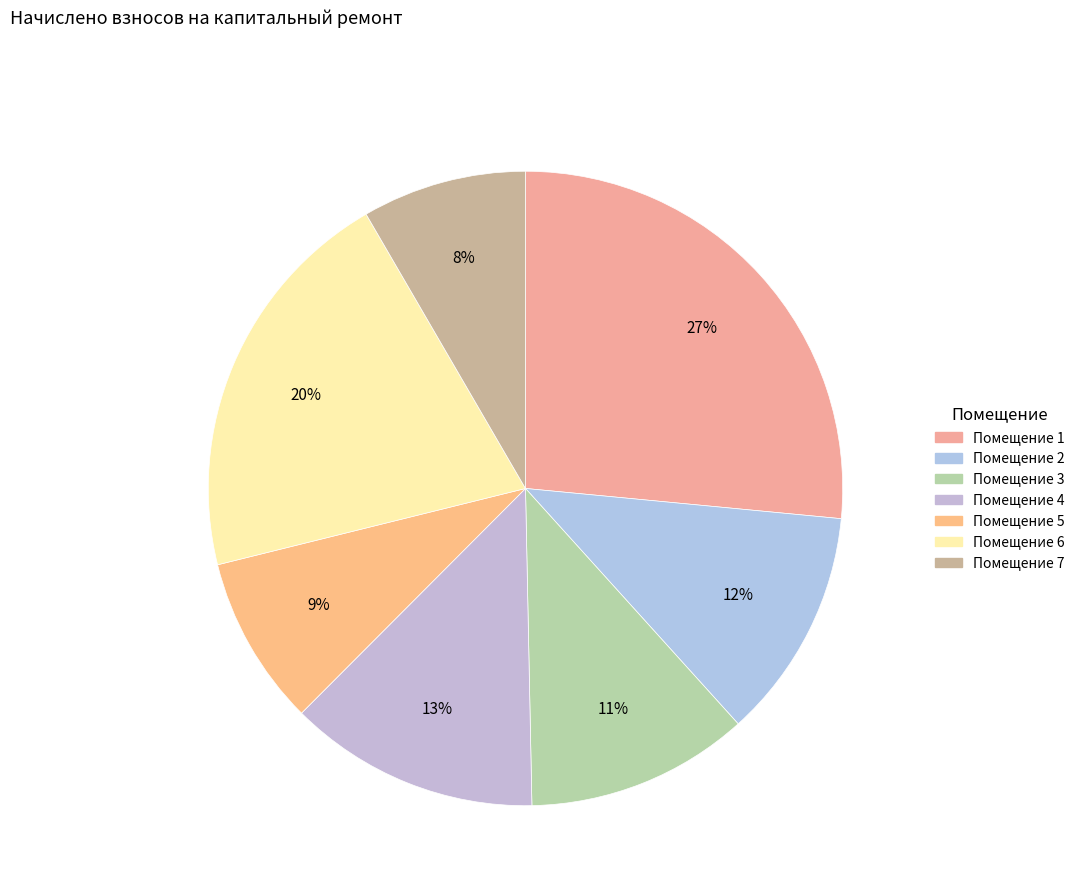

How many segments does this pie chart have?

7